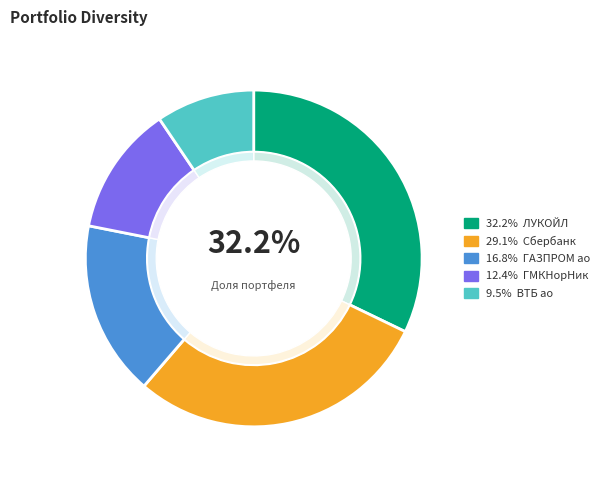

What percentage is the Сбербанк slice, to the nearest percent?

29%